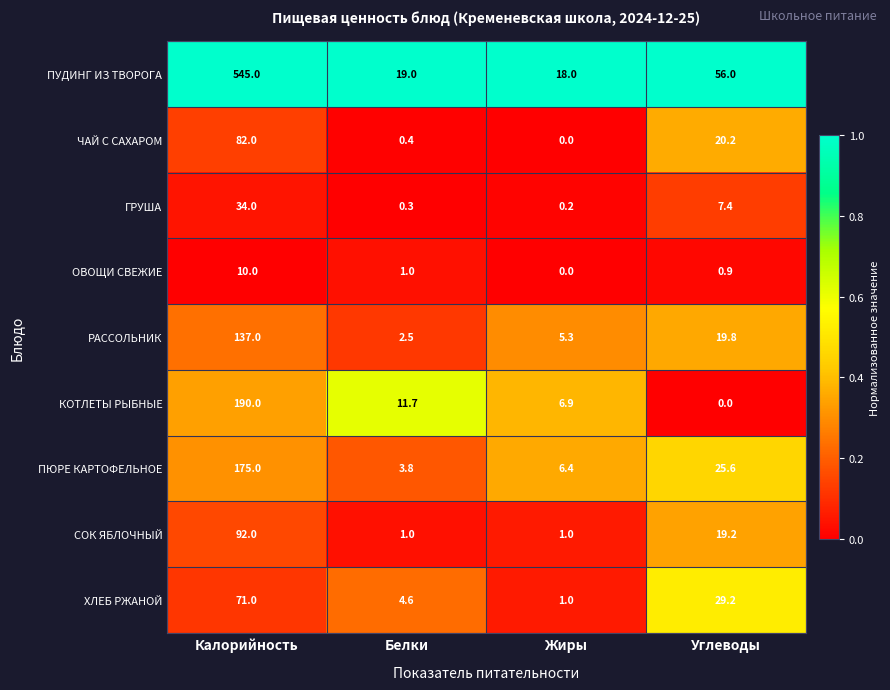

The value of СОК ЯБЛОЧНЫЙ at Калорийность is 92.0. True or false?

True